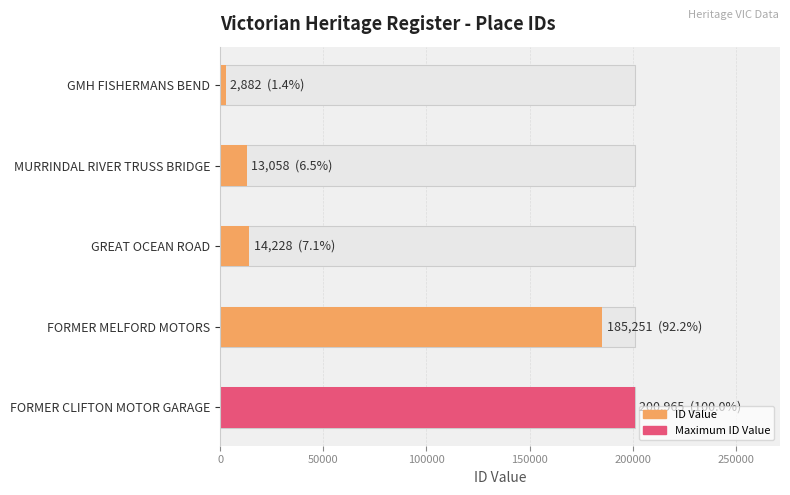

Reading left to right, extract all data points from this chart.

2882	13058	14228	185251	200965